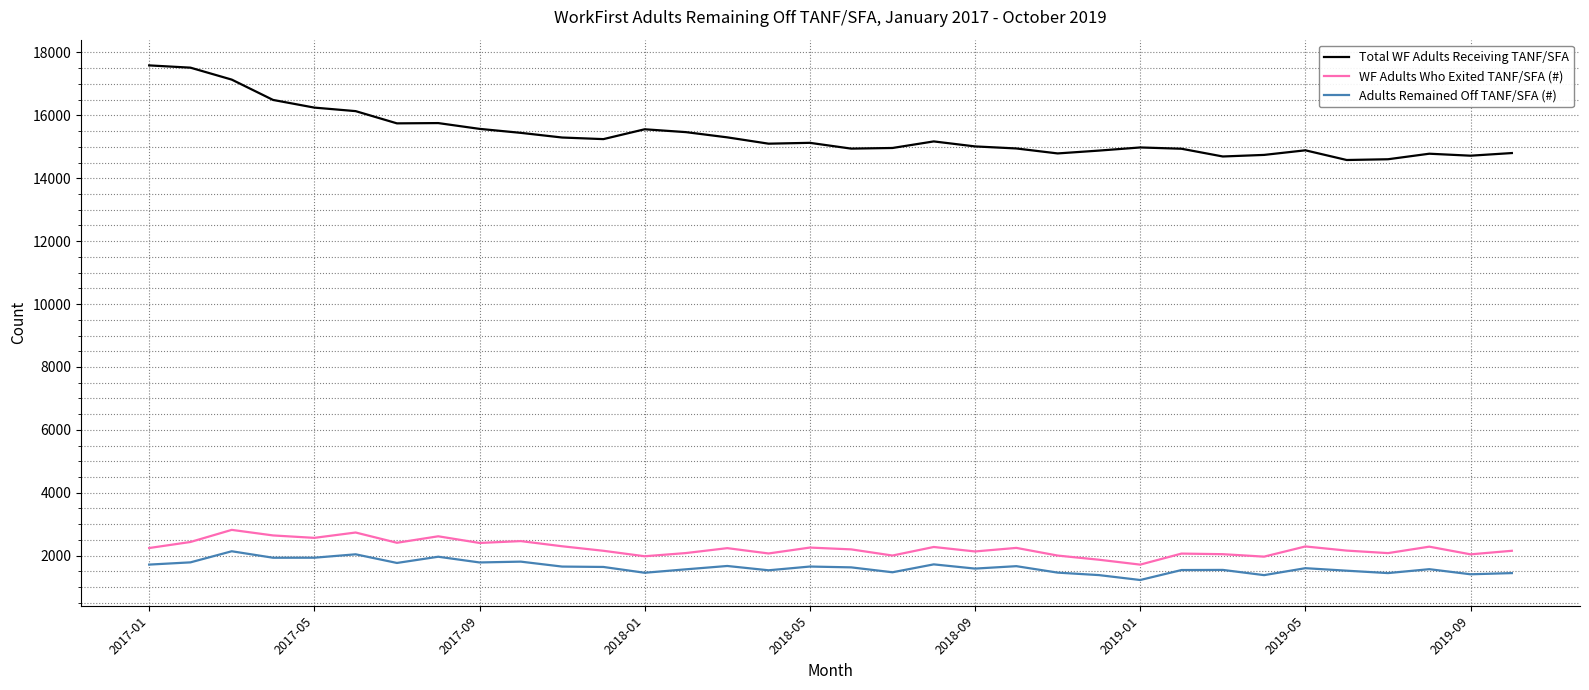

Which series has the largest range (max minus min)?

Total WF Adults Receiving TANF/SFA